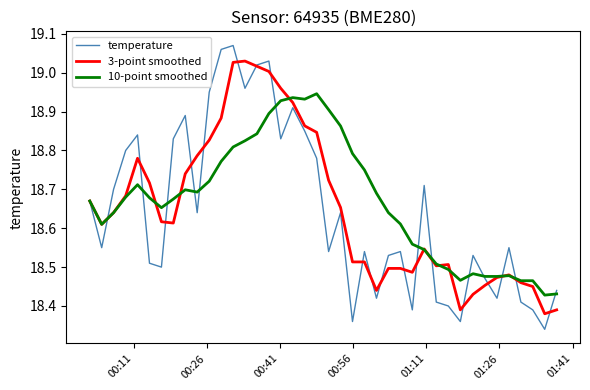

Rank the series by their maximum value, from lowest to highest.

10-point smoothed, 3-point smoothed, temperature